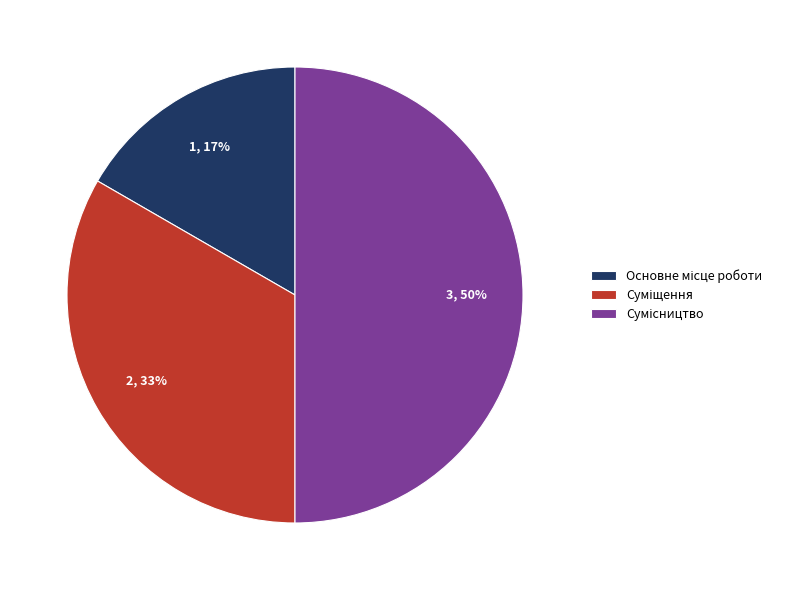

To the nearest percent, what is the average slice percentage?

33%